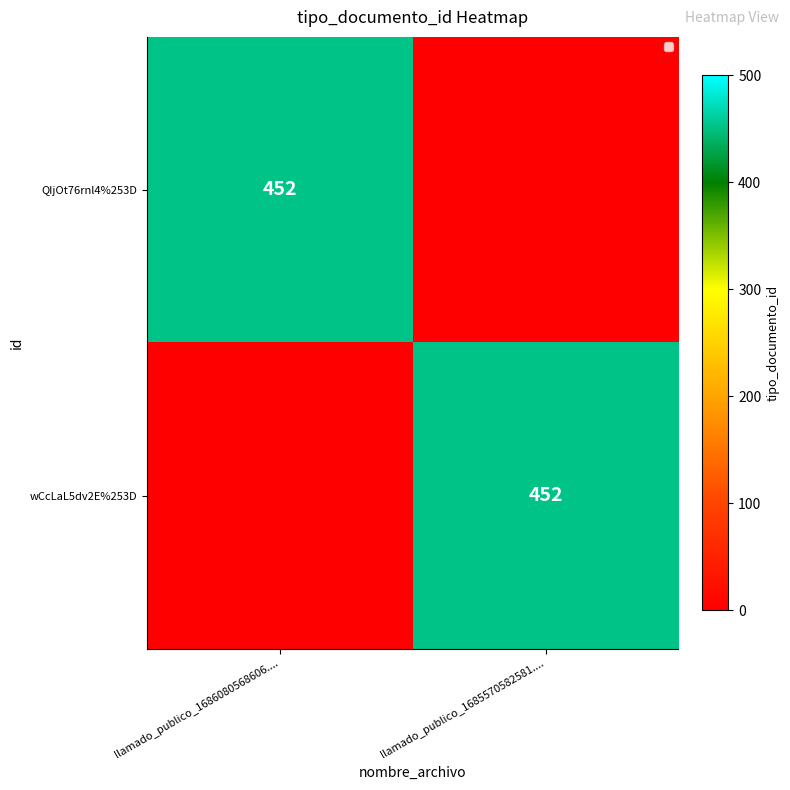

How many series are shown in this chart?

2